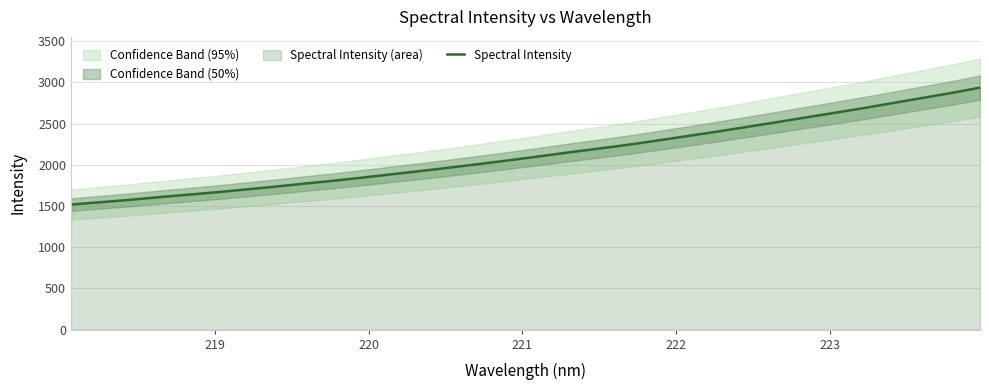

What is the lowest value of the Spectral Intensity series?

1517.1